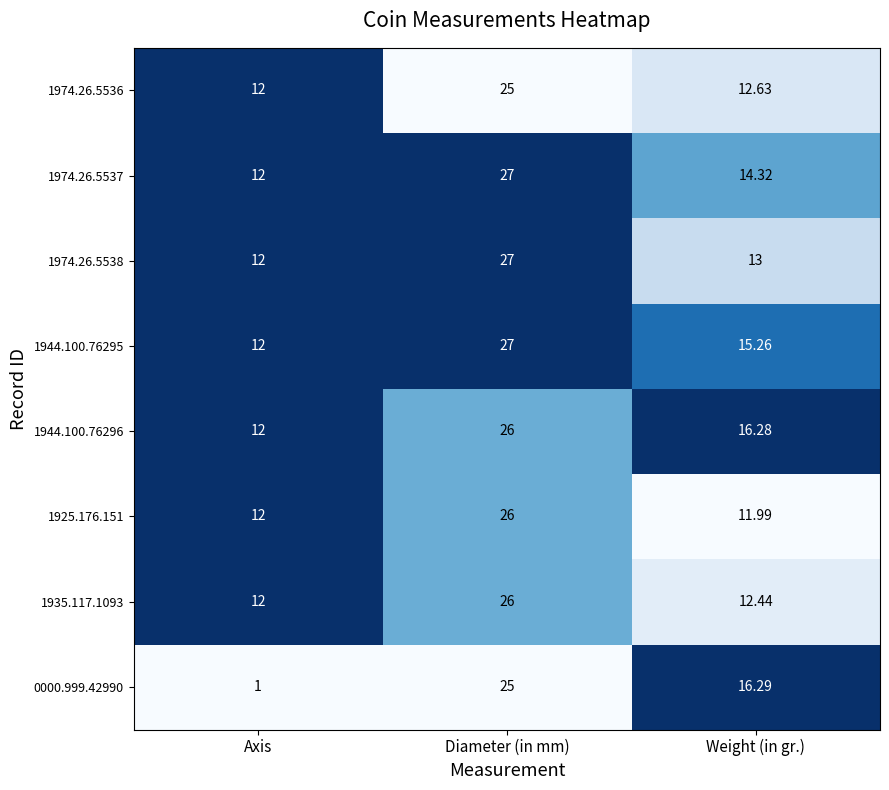

At which label does 1944.100.76295 first exceed 15?

Diameter (in mm)